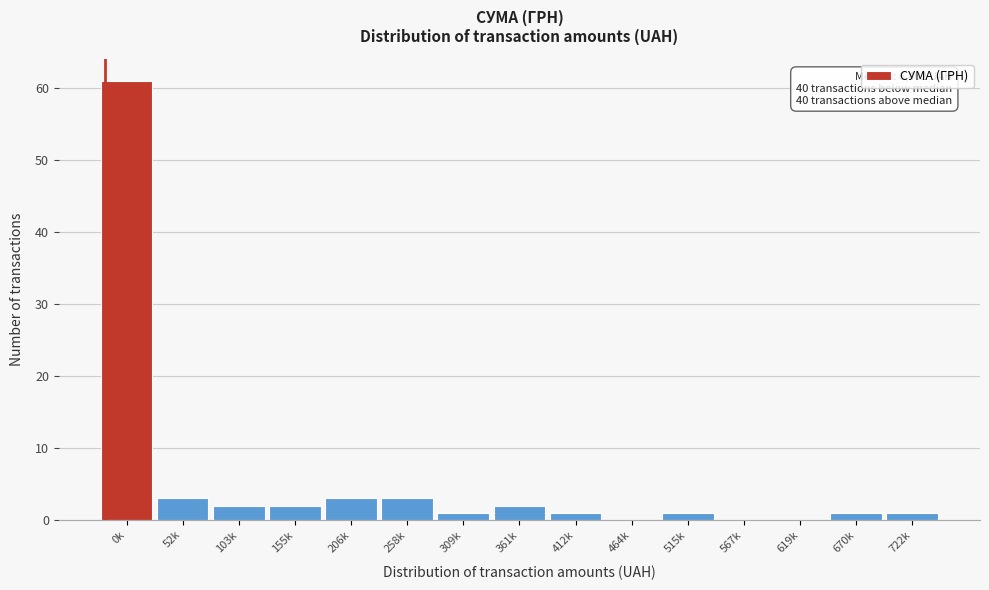

Reading left to right, extract all data points from this chart.

0k=61	52k=3	103k=2	155k=2	206k=3	258k=3	309k=1	361k=2	412k=1	464k=0	515k=1	567k=0	619k=0	670k=1	722k=1